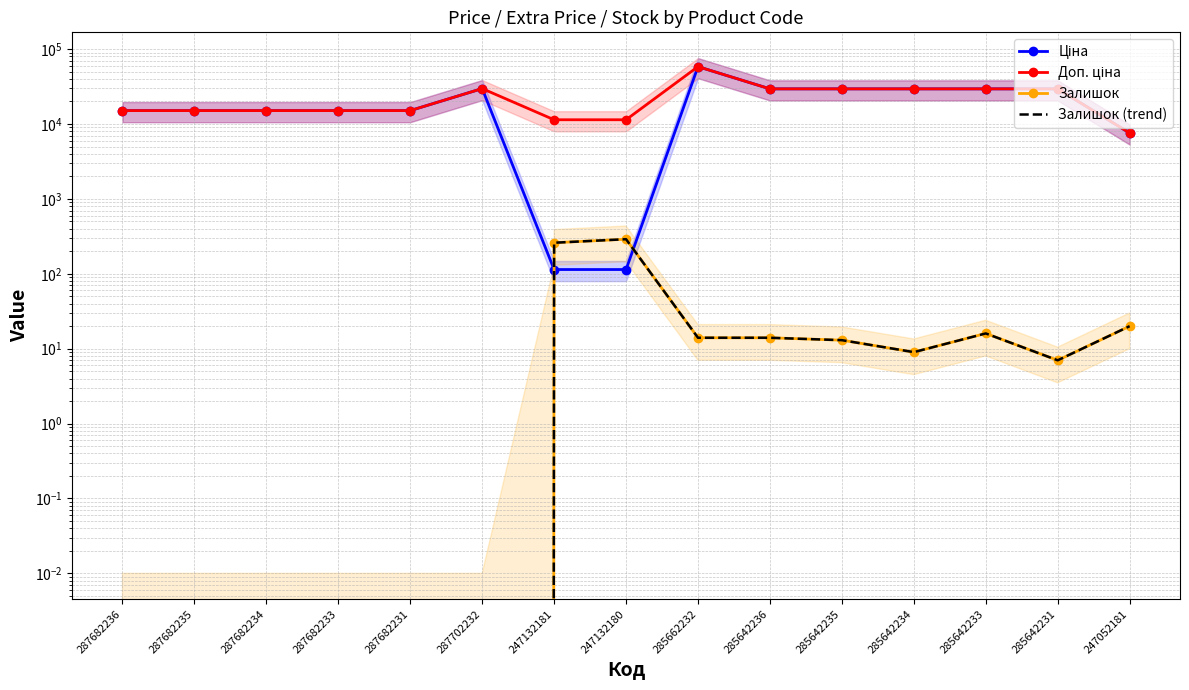

True or false: Залишок (trend) has a value of 290.0 at 247132180.

True